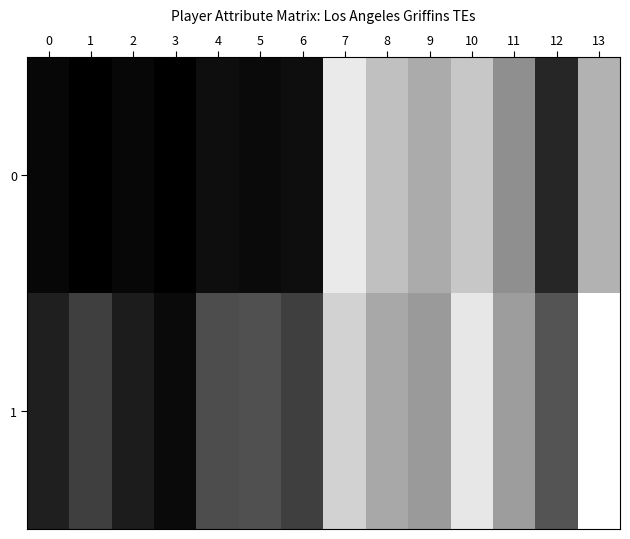

List the series in order of their overall mean, highest first.

1, 0